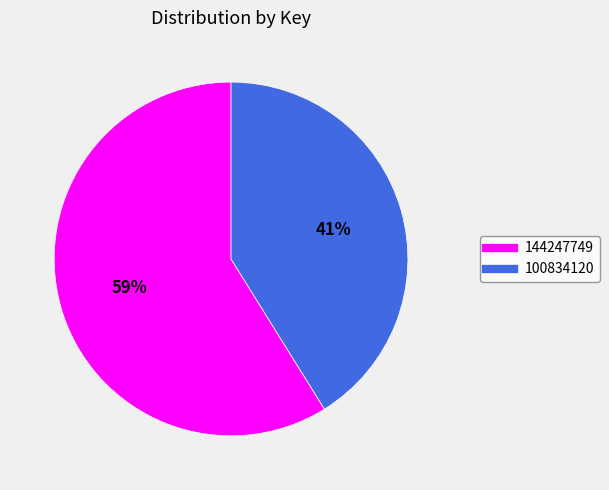

Do 100834120 and 144247749 together represent more than half of the pie?

Yes